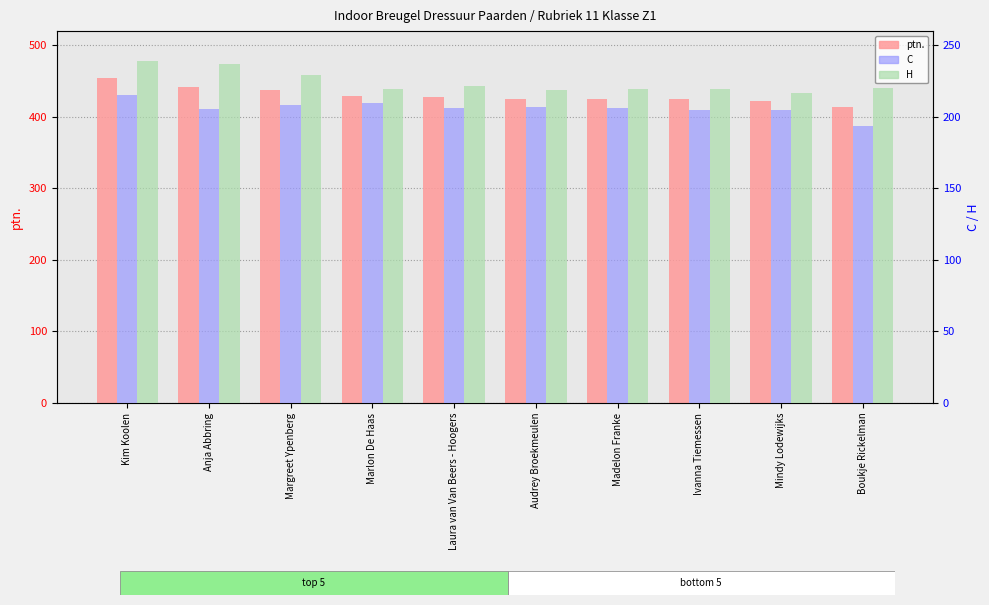

What is the difference between the ptn. values at Kim Koolen and Anja Abbring?

12.0